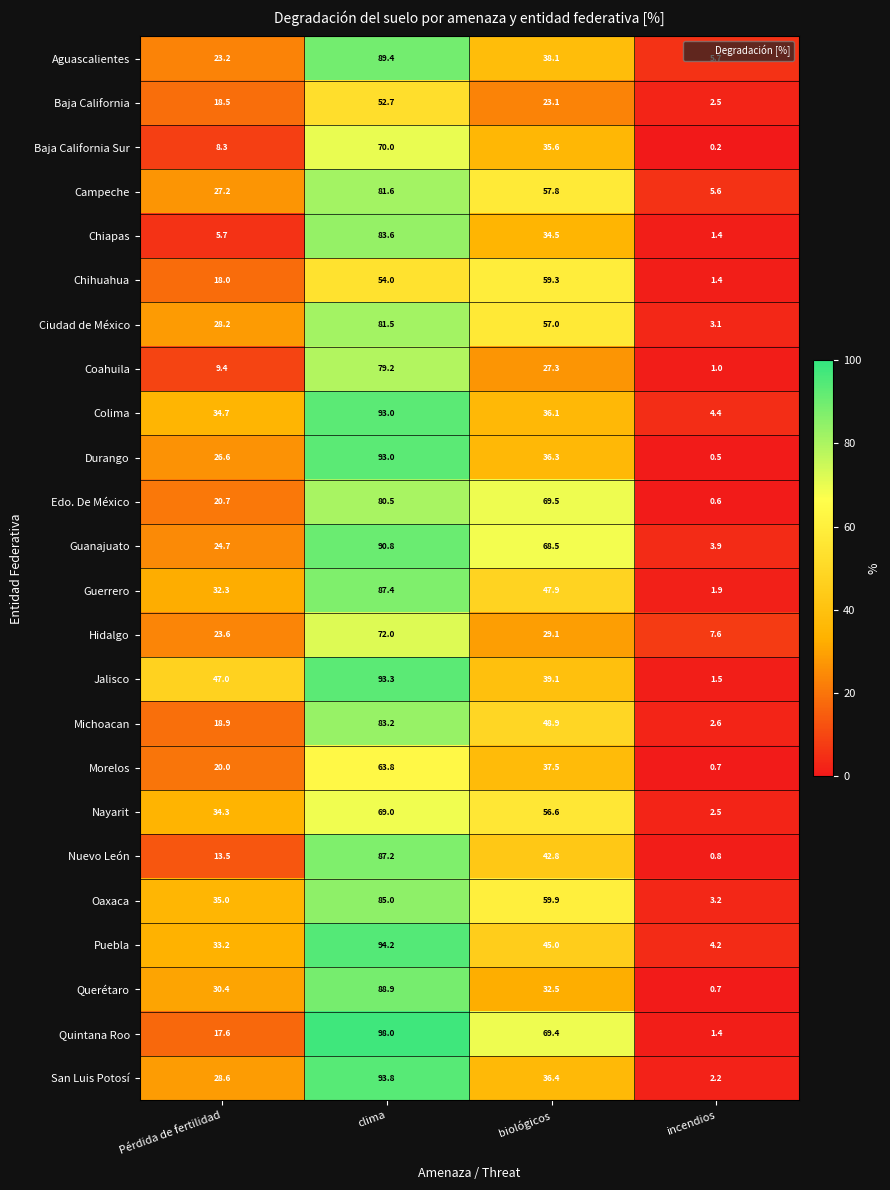

At biológicos, list the series in order from largest to smallest.

Edo. De México, Quintana Roo, Guanajuato, Oaxaca, Chihuahua, Campeche, Ciudad de México, Nayarit, Michoacan, Guerrero, Puebla, Nuevo León, Jalisco, Aguascalientes, Morelos, San Luis Potosí, Durango, Colima, Baja California Sur, Chiapas, Querétaro, Hidalgo, Coahuila, Baja California